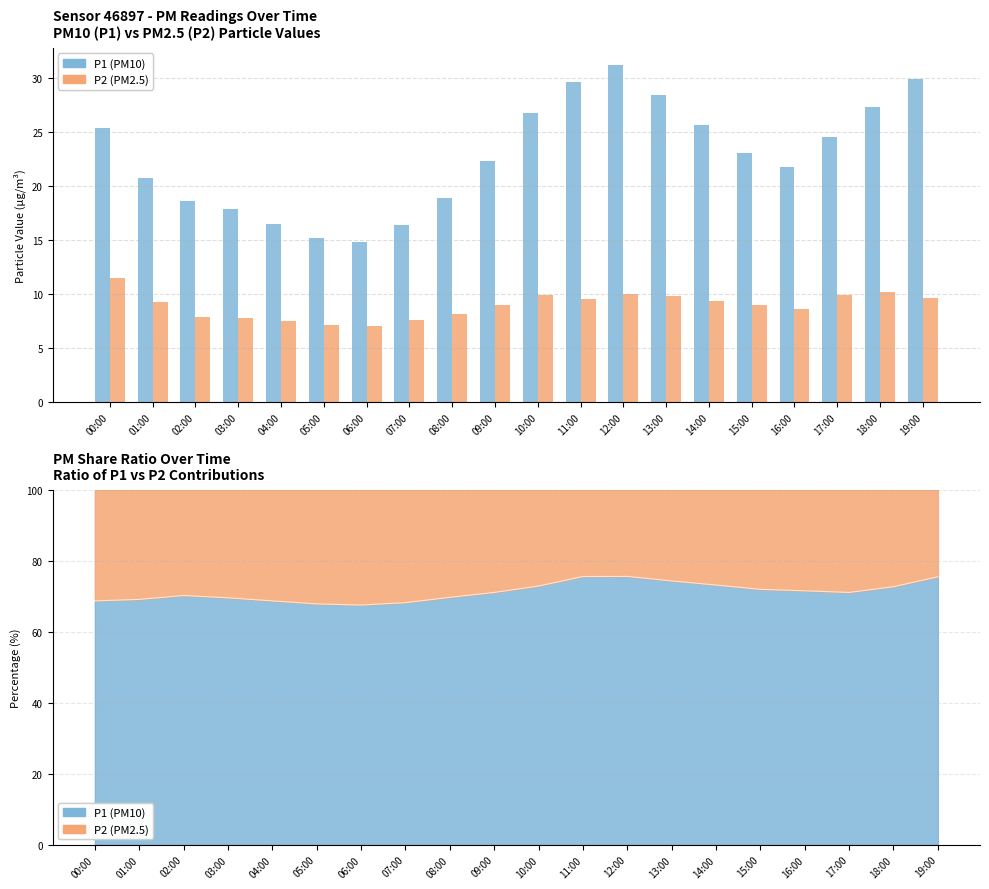

What is the total value across all series at 09:00?

31.4